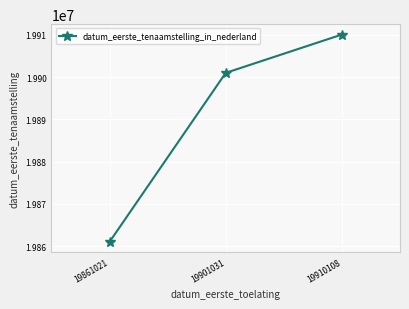

List the labels in order of value, largest first.

19910108, 19901031, 19861021